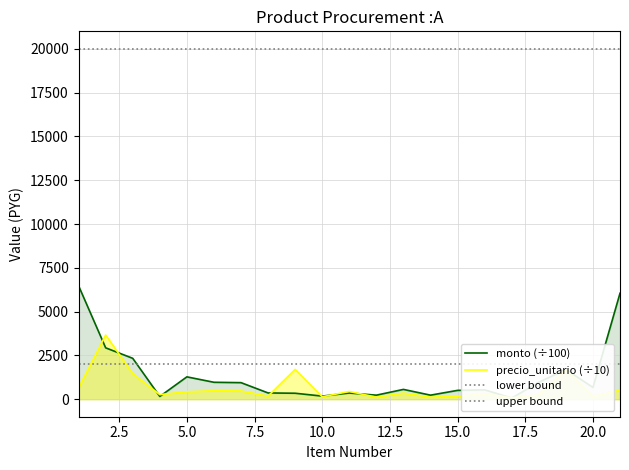

What is the sum of the monto values at 2 and 3?

5266.2